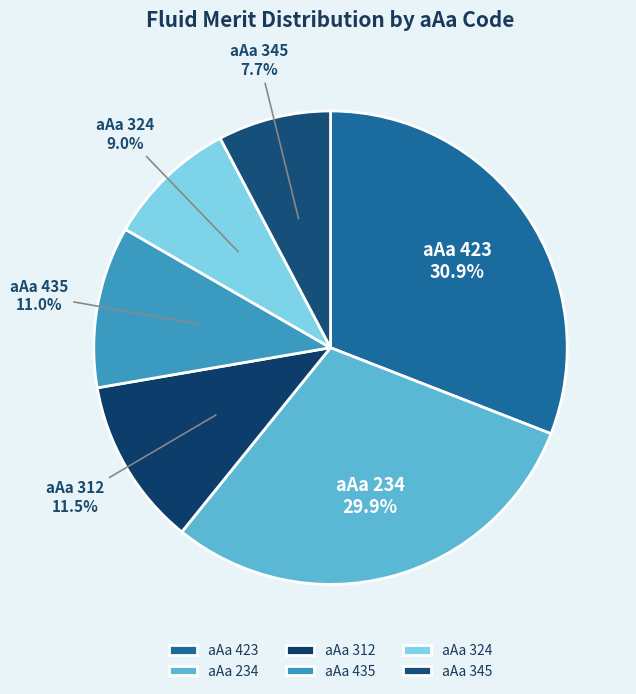

To the nearest percent, what is the average slice percentage?

17%